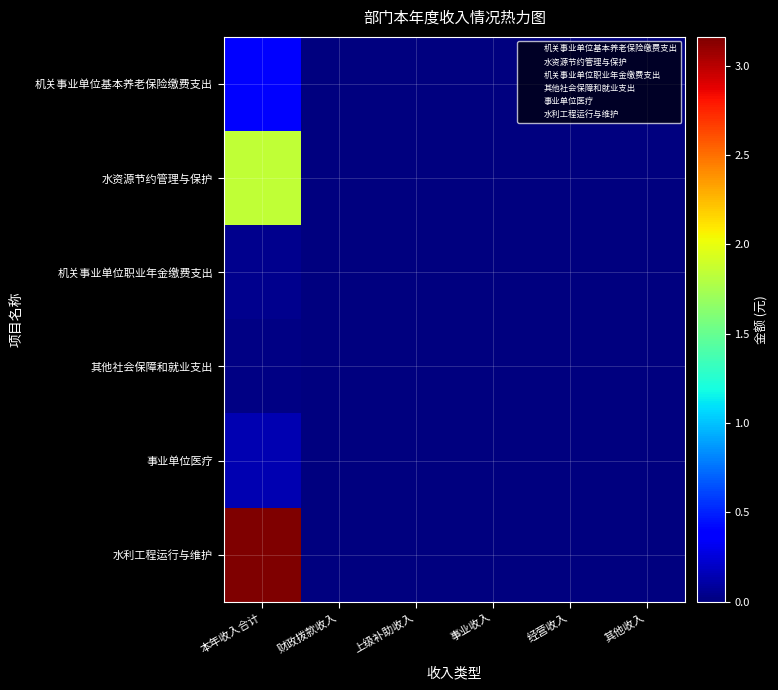

Reading left to right, extract all data points from this chart.

机关事业单位基本养老保险缴费支出: 本年收入合计=358932.9	财政拨款收入=0.0	上级补助收入=0.0	事业收入=0.0	经营收入=0.0	其他收入=0.0
水资源节约管理与保护: 本年收入合计=1845912.2	财政拨款收入=0.0	上级补助收入=0.0	事业收入=0.0	经营收入=0.0	其他收入=0.0
机关事业单位职业年金缴费支出: 本年收入合计=48986.7	财政拨款收入=0.0	上级补助收入=0.0	事业收入=0.0	经营收入=0.0	其他收入=0.0
其他社会保障和就业支出: 本年收入合计=19539.2	财政拨款收入=0.0	上级补助收入=0.0	事业收入=0.0	经营收入=0.0	其他收入=0.0
事业单位医疗: 本年收入合计=142931.4	财政拨款收入=0.0	上级补助收入=0.0	事业收入=0.0	经营收入=0.0	其他收入=0.0
水利工程运行与维护: 本年收入合计=3161557.6	财政拨款收入=0.0	上级补助收入=0.0	事业收入=0.0	经营收入=0.0	其他收入=0.0